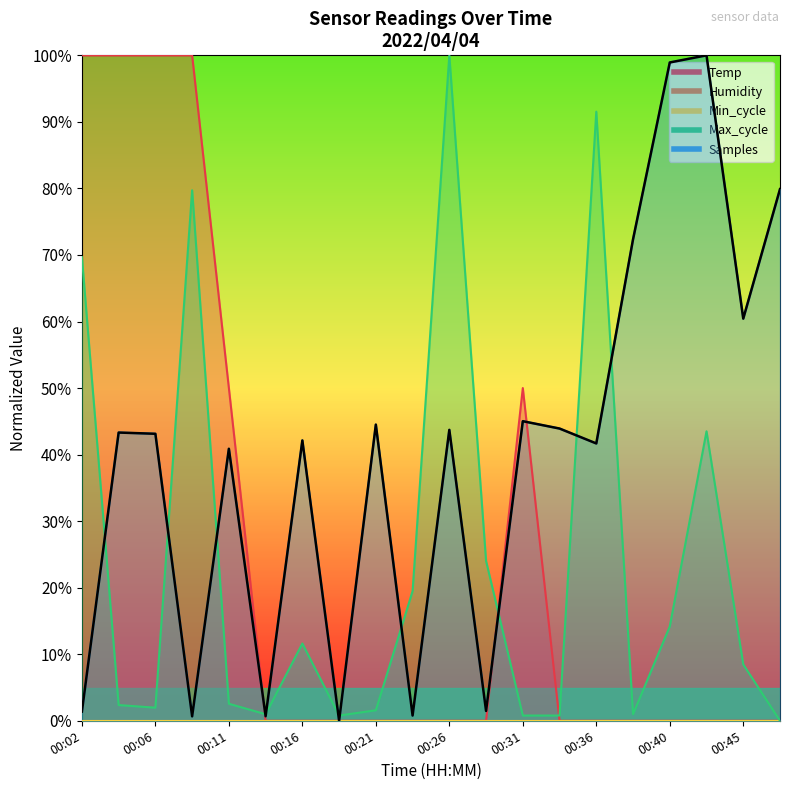

At which category does the chart reach its minimum across all series?

00:14